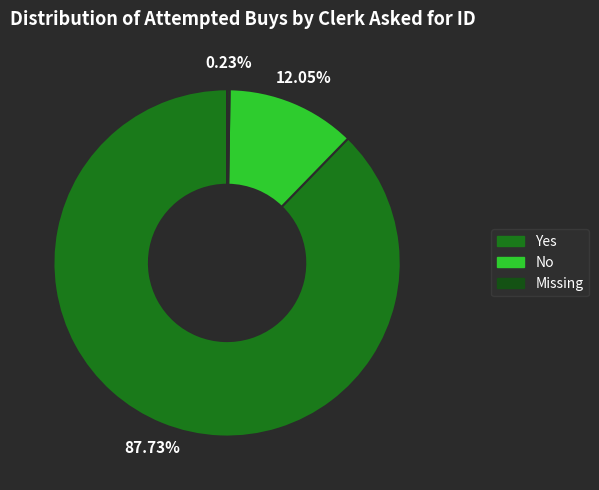

Does any single category account for the majority?

Yes